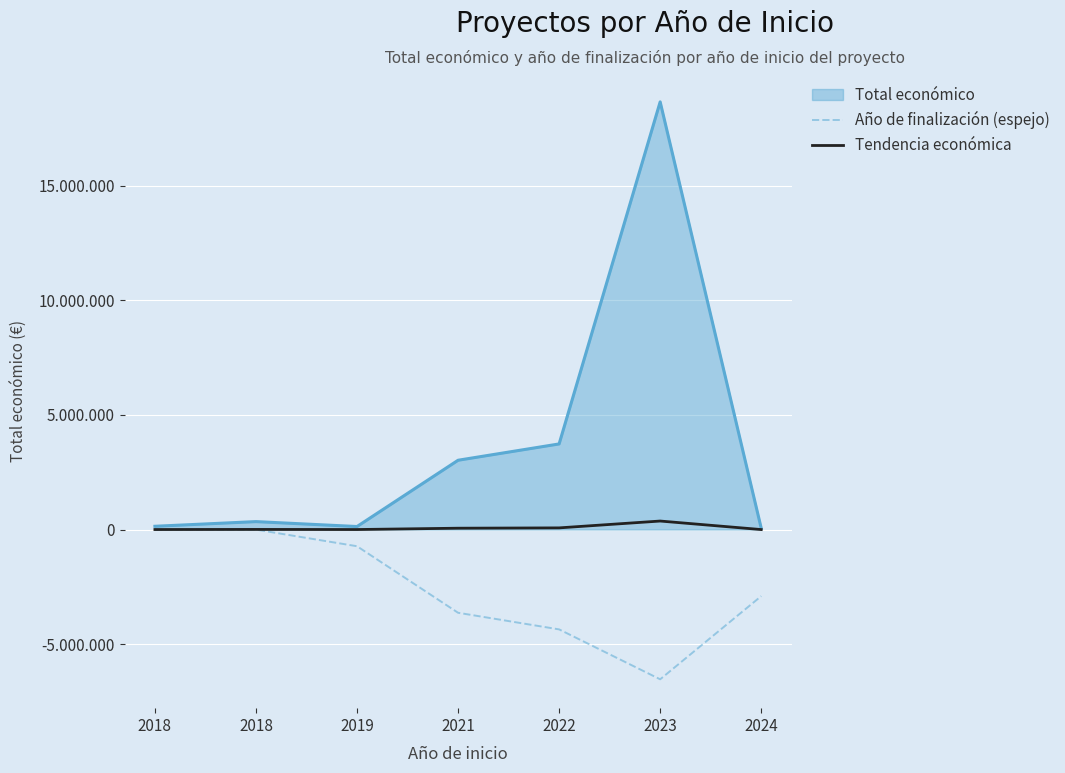

Rank the series by their maximum value, from lowest to highest.

Año de finalización (espejo), Tendencia económica, Total económico